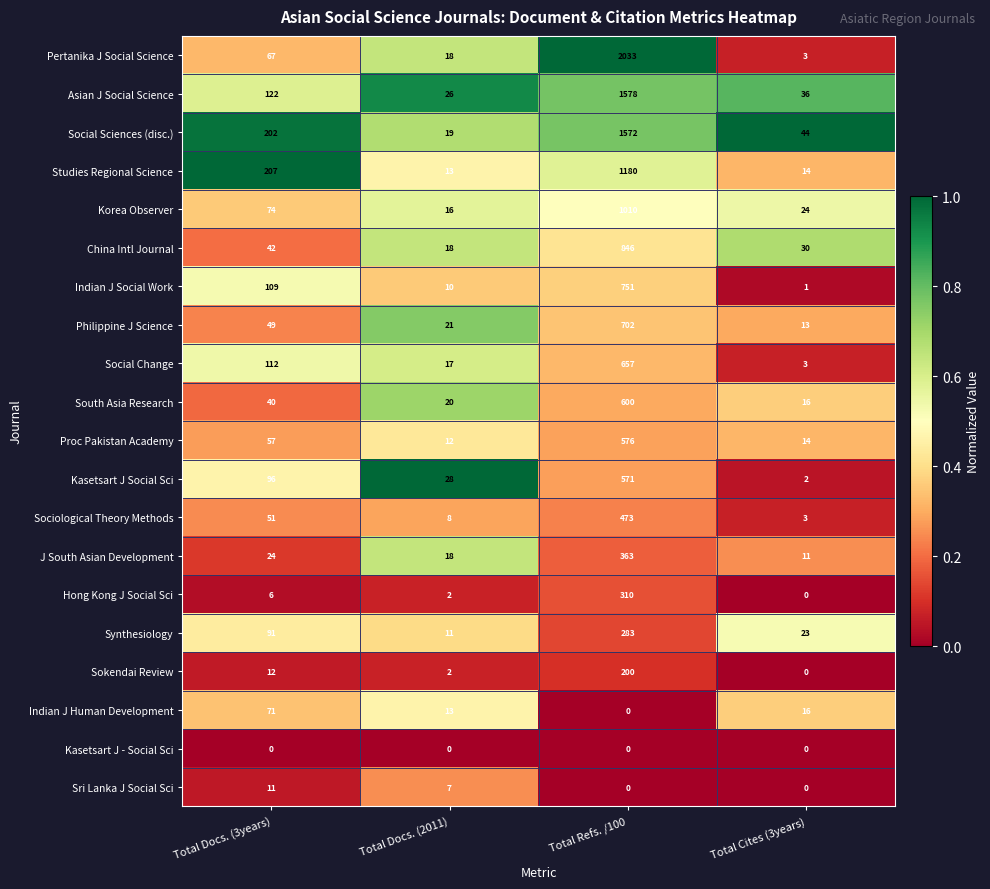

List the labels in order of Social Change value, smallest first.

Total Cites (3years), Total Docs. (2011), Total Docs. (3years), Total Refs. /100